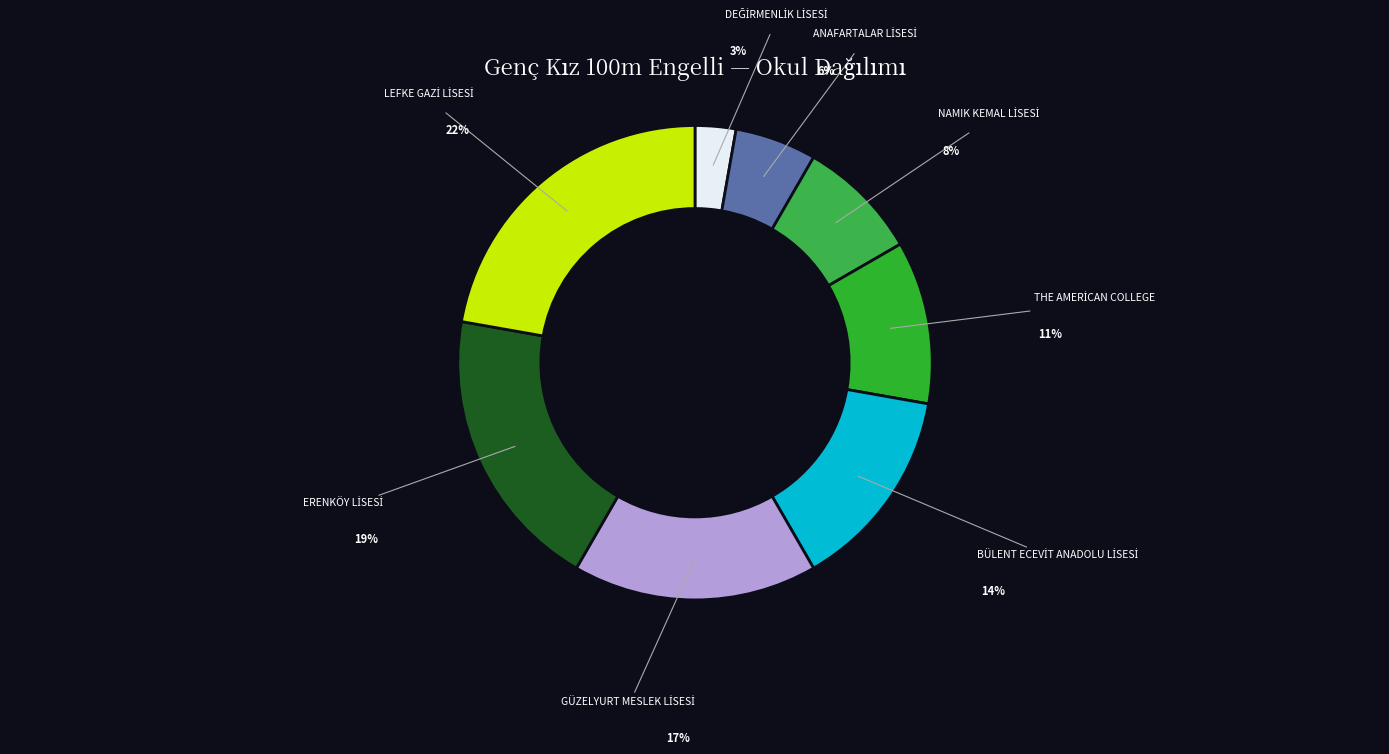

What is the smallest slice in the pie chart?

DEĞİRMENLİK LİSESİ